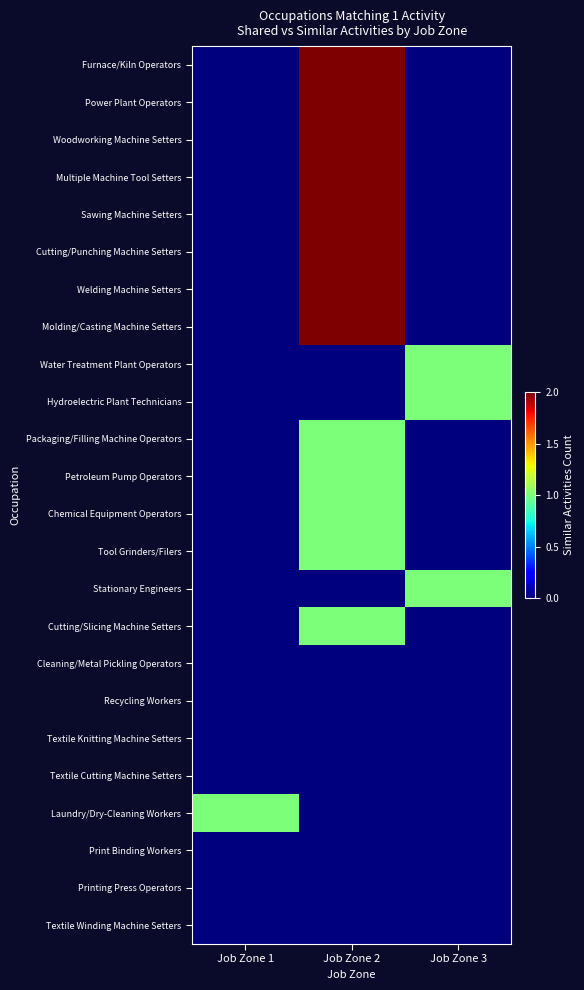

Reading right to left, transcribe all the data shown in this chart.

Furnace/Kiln Operators: Job Zone 3=0	Job Zone 2=2	Job Zone 1=0
Power Plant Operators: Job Zone 3=0	Job Zone 2=2	Job Zone 1=0
Woodworking Machine Setters: Job Zone 3=0	Job Zone 2=2	Job Zone 1=0
Multiple Machine Tool Setters: Job Zone 3=0	Job Zone 2=2	Job Zone 1=0
Sawing Machine Setters: Job Zone 3=0	Job Zone 2=2	Job Zone 1=0
Cutting/Punching Machine Setters: Job Zone 3=0	Job Zone 2=2	Job Zone 1=0
Welding Machine Setters: Job Zone 3=0	Job Zone 2=2	Job Zone 1=0
Molding/Casting Machine Setters: Job Zone 3=0	Job Zone 2=2	Job Zone 1=0
Water Treatment Plant Operators: Job Zone 3=1	Job Zone 2=0	Job Zone 1=0
Hydroelectric Plant Technicians: Job Zone 3=1	Job Zone 2=0	Job Zone 1=0
Packaging/Filling Machine Operators: Job Zone 3=0	Job Zone 2=1	Job Zone 1=0
Petroleum Pump Operators: Job Zone 3=0	Job Zone 2=1	Job Zone 1=0
Chemical Equipment Operators: Job Zone 3=0	Job Zone 2=1	Job Zone 1=0
Tool Grinders/Filers: Job Zone 3=0	Job Zone 2=1	Job Zone 1=0
Stationary Engineers: Job Zone 3=1	Job Zone 2=0	Job Zone 1=0
Cutting/Slicing Machine Setters: Job Zone 3=0	Job Zone 2=1	Job Zone 1=0
Cleaning/Metal Pickling Operators: Job Zone 3=0	Job Zone 2=0	Job Zone 1=0
Recycling Workers: Job Zone 3=0	Job Zone 2=0	Job Zone 1=0
Textile Knitting Machine Setters: Job Zone 3=0	Job Zone 2=0	Job Zone 1=0
Textile Cutting Machine Setters: Job Zone 3=0	Job Zone 2=0	Job Zone 1=0
Laundry/Dry-Cleaning Workers: Job Zone 3=0	Job Zone 2=0	Job Zone 1=1
Print Binding Workers: Job Zone 3=0	Job Zone 2=0	Job Zone 1=0
Printing Press Operators: Job Zone 3=0	Job Zone 2=0	Job Zone 1=0
Textile Winding Machine Setters: Job Zone 3=0	Job Zone 2=0	Job Zone 1=0